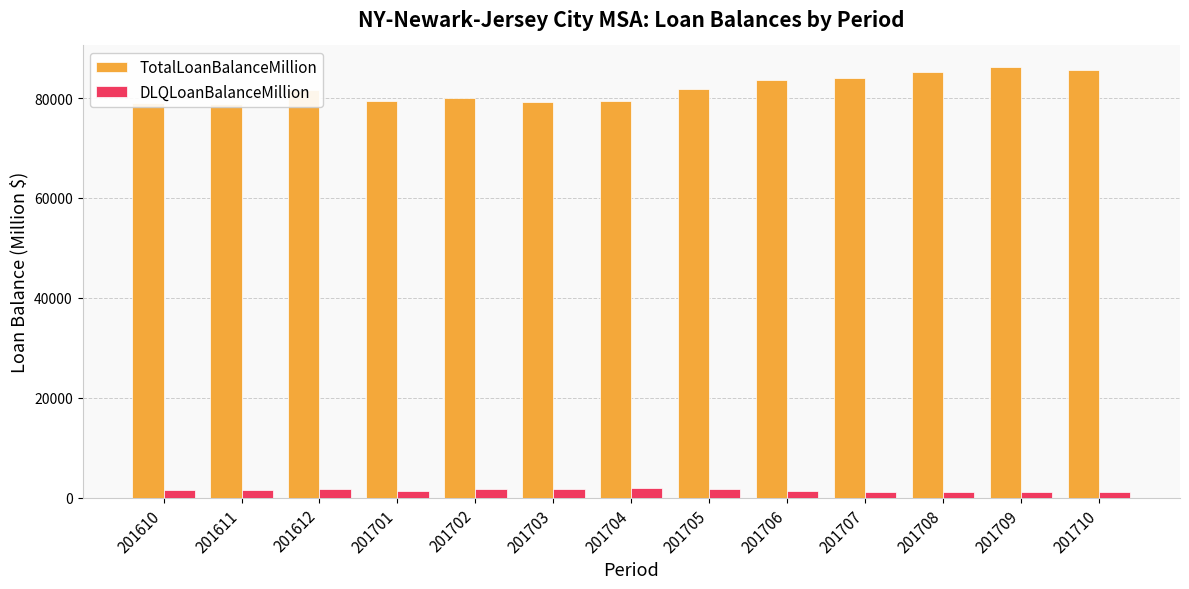

What is the sum of the DLQLoanBalanceMillion values at 201703 and 201706?

3010.1